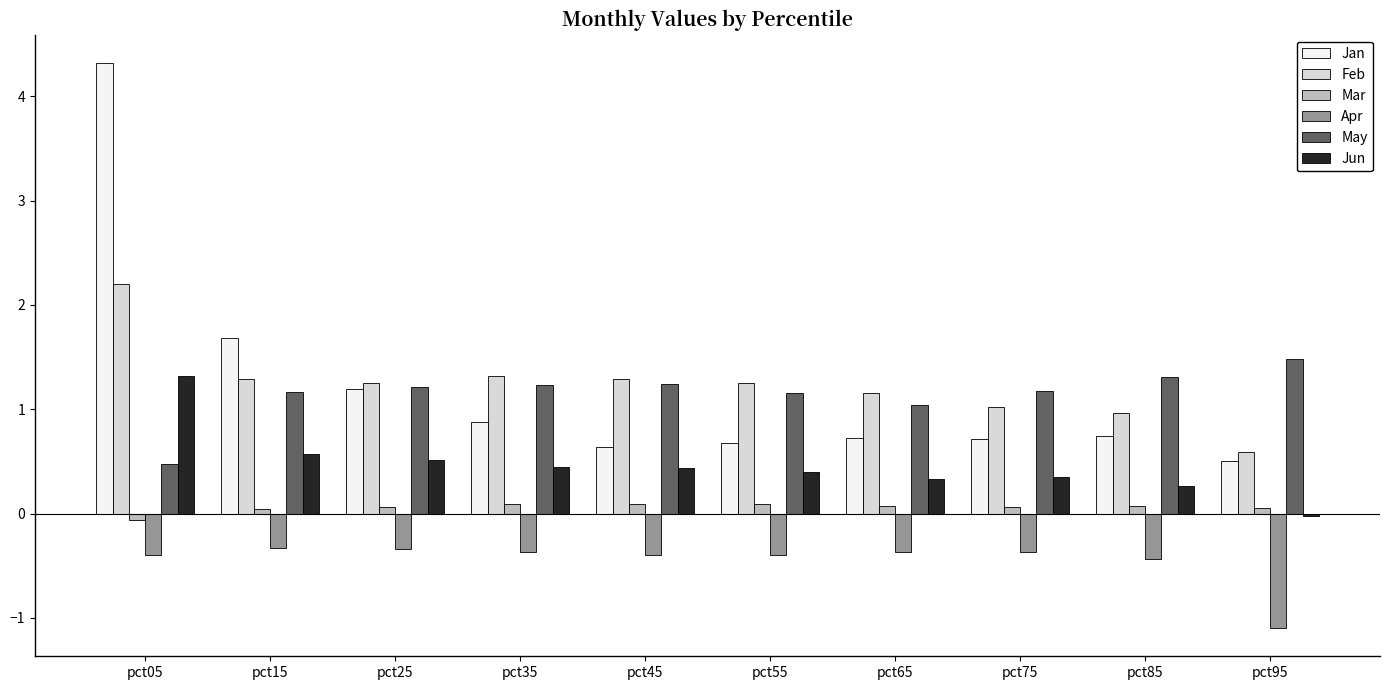

What is the difference between the maximum and minimum values in the Jan series?

3.8